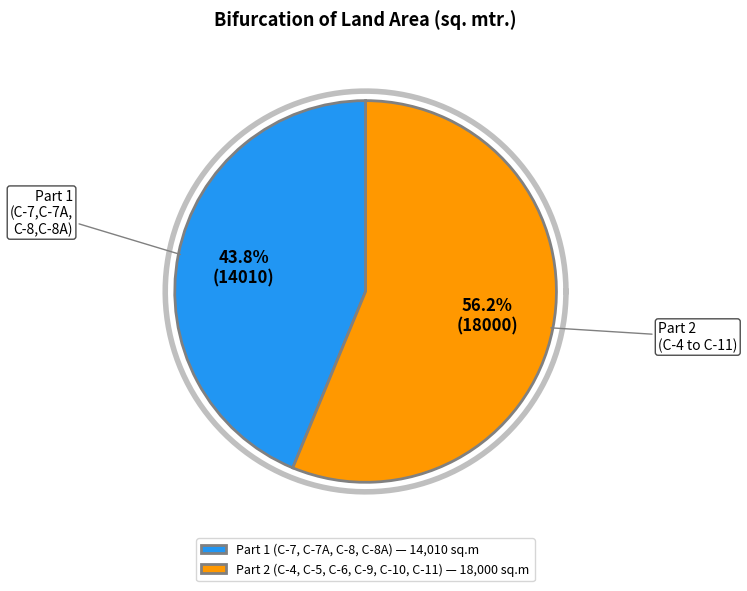

How many segments does this pie chart have?

2